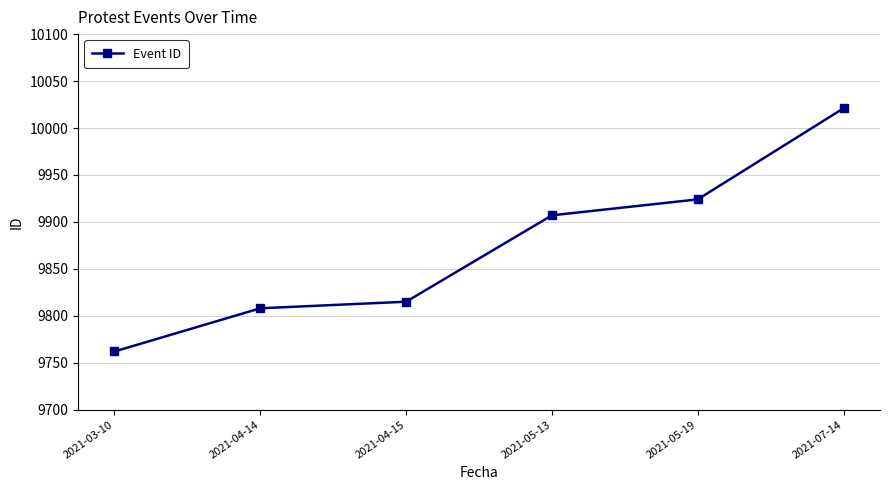

Reading left to right, list all the values displayed in this chart.

9762	9808	9815	9907	9924	10021